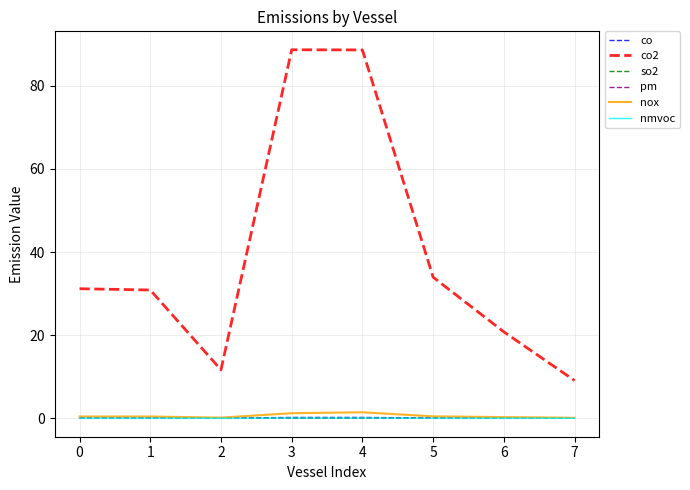

Which series has the widest spread of values?

co2